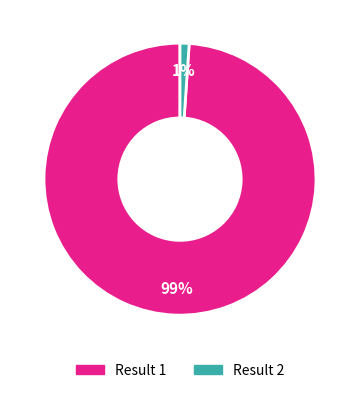

To the nearest percent, what is the difference between the largest and smallest slice percentages?

98%